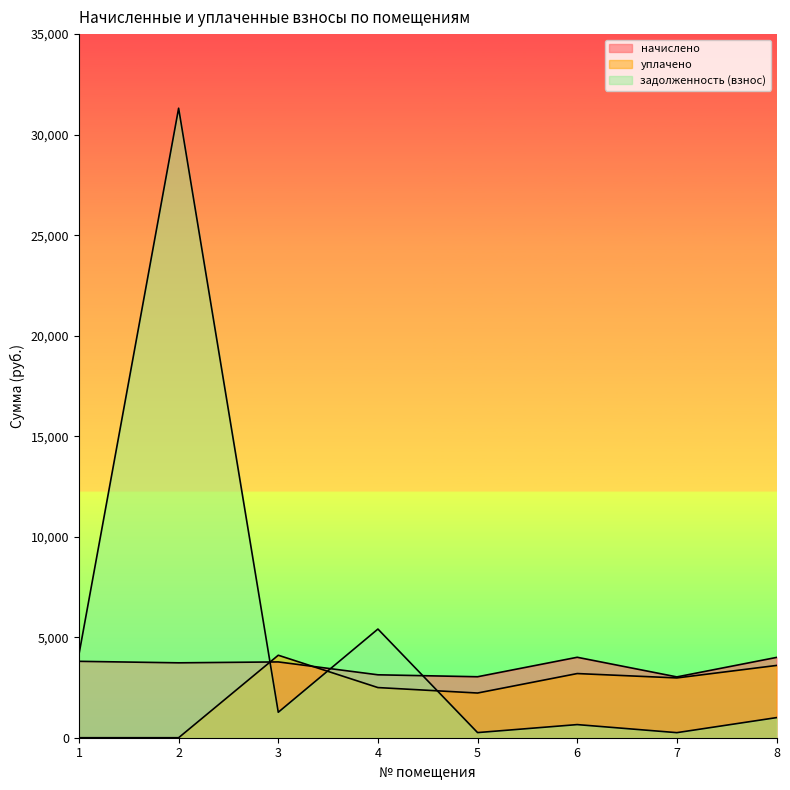

Is the value of начислено at 2 greater than the value of уплачено at 4?

Yes